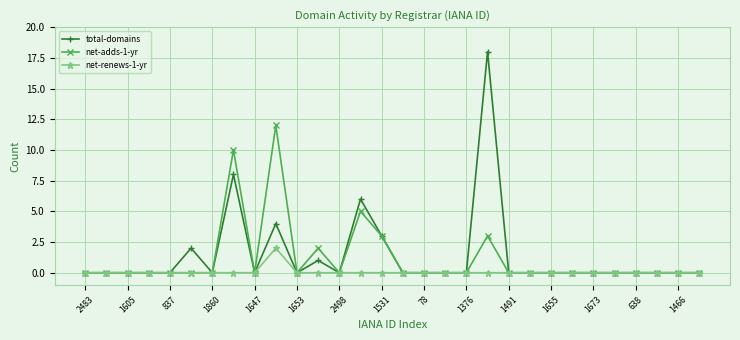

List the series in order of their peak value, lowest first.

net-renews-1-yr, net-adds-1-yr, total-domains